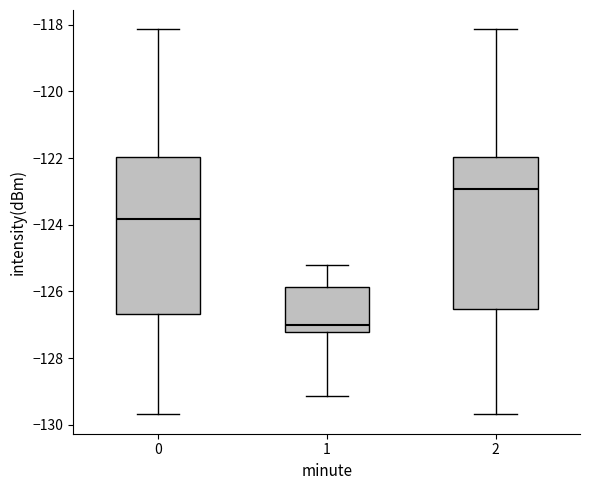

Reading left to right, read every box against the y-axis: the position of its median line, the range the box covers, and the ends of its whiskers. The values are not printed on the chart, so give them approximately, as read against the axis.

0: median -123.8, box -126.6 to -122.0, whiskers -129.6 to -118.2
1: median -127.0, box -127.2 to -125.8, whiskers -129.2 to -125.2
2: median -123.0, box -126.6 to -122.0, whiskers -129.6 to -118.2